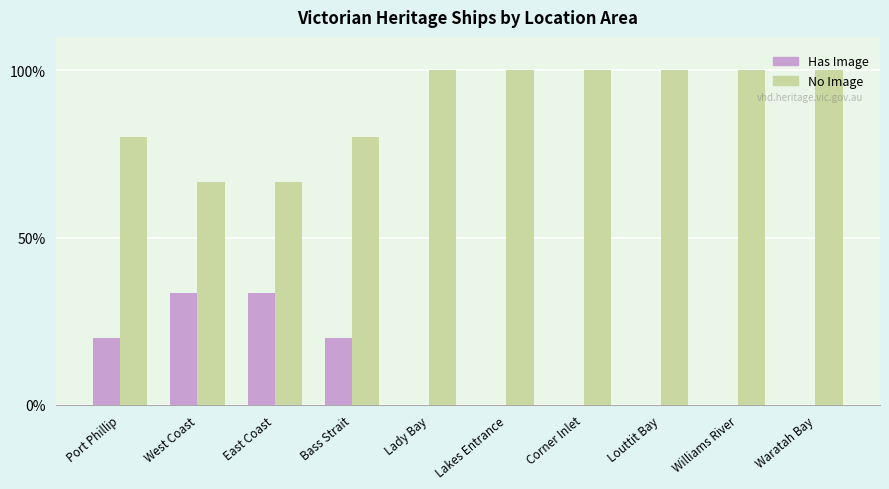

Is the value of Has Image at Bass Strait greater than the value of No Image at Bass Strait?

No